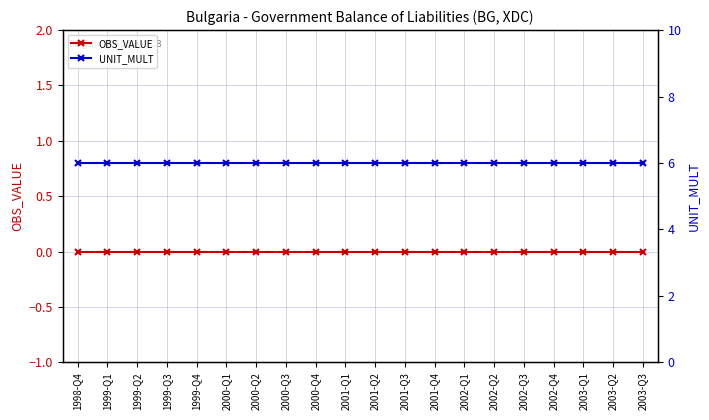

Is it true that OBS_VALUE equals 0 at 2002-Q2?

True